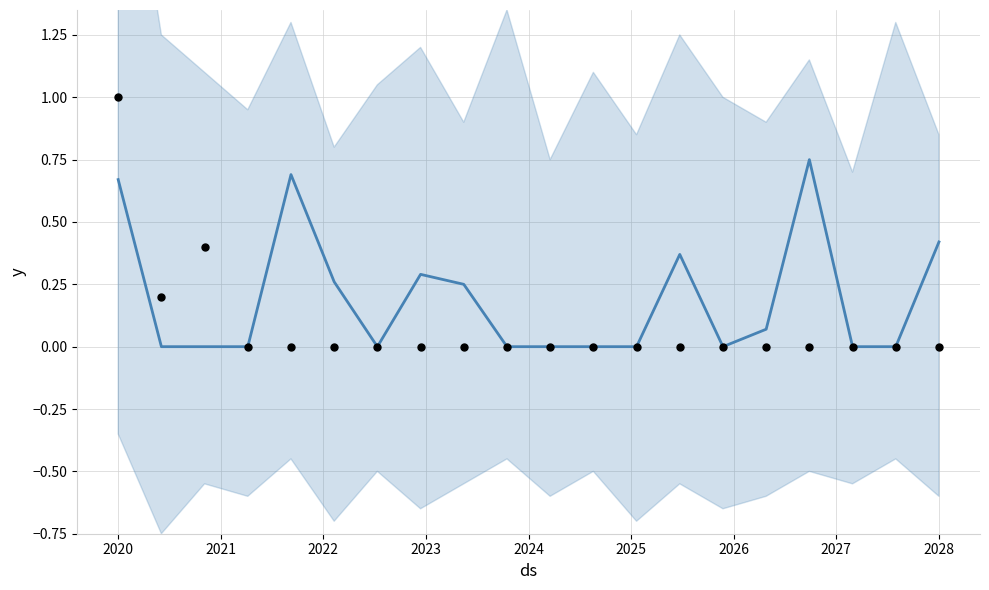

Which series has the widest spread of Y values?

actual points